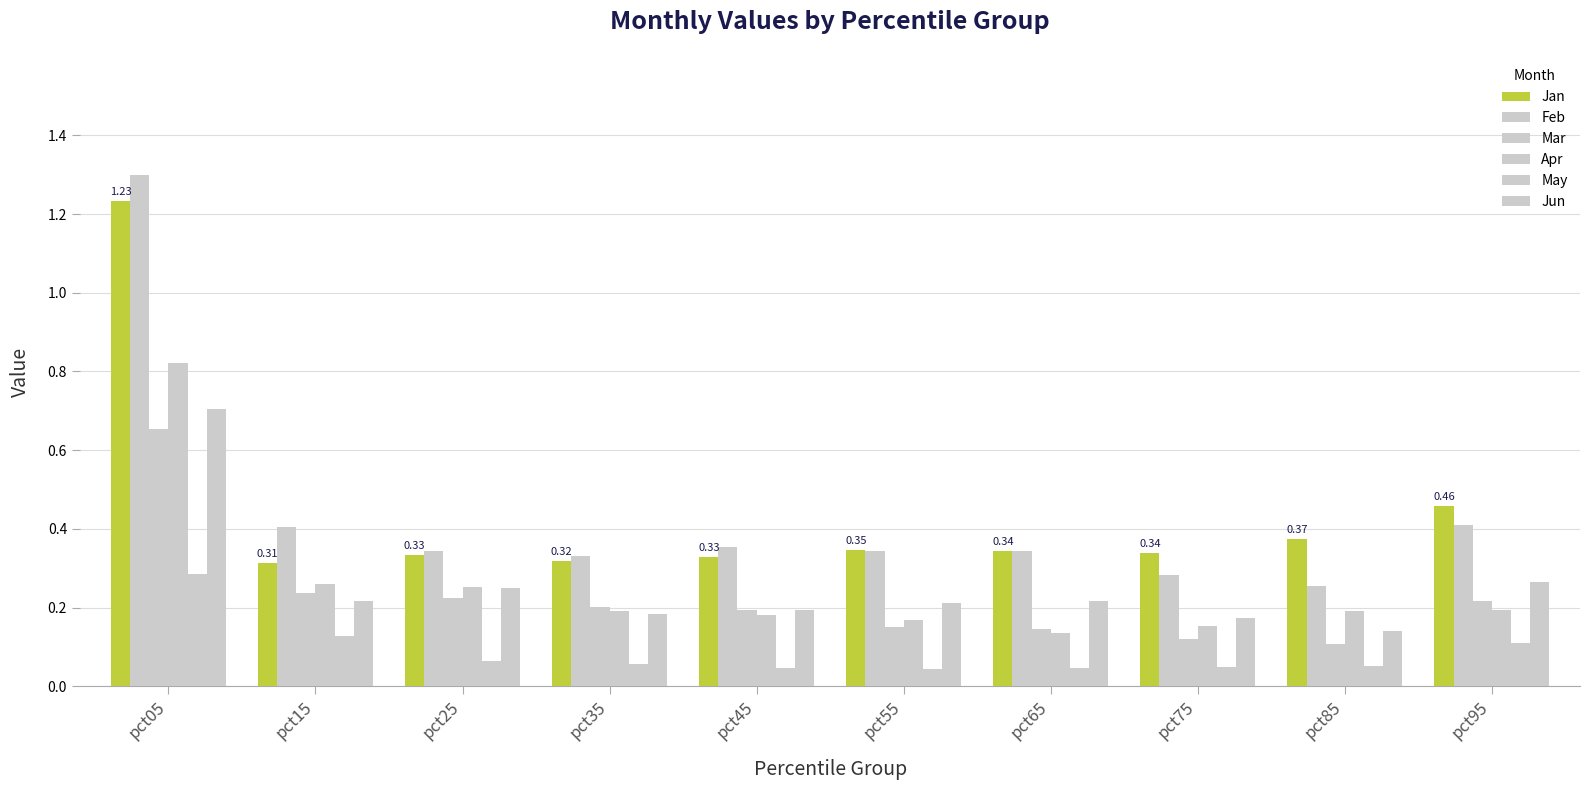

What is the greatest value displayed?

1.3